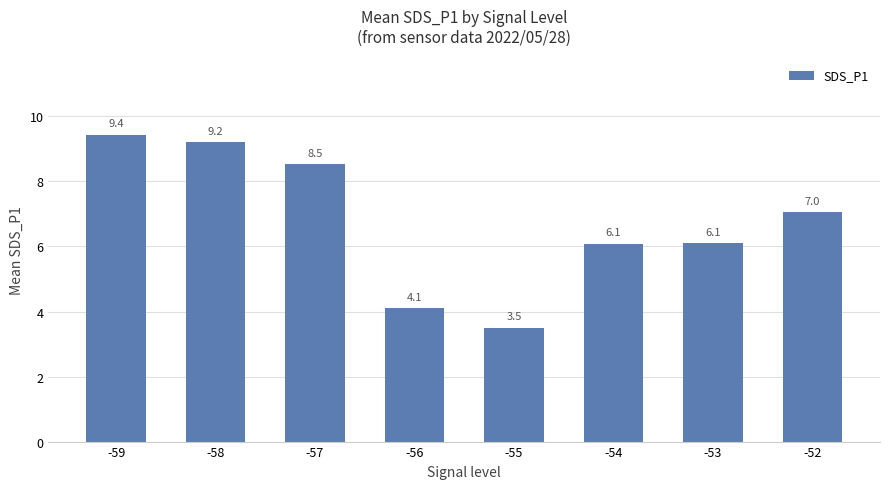

The chart shows a value of 16.3 at -58. True or false?

False